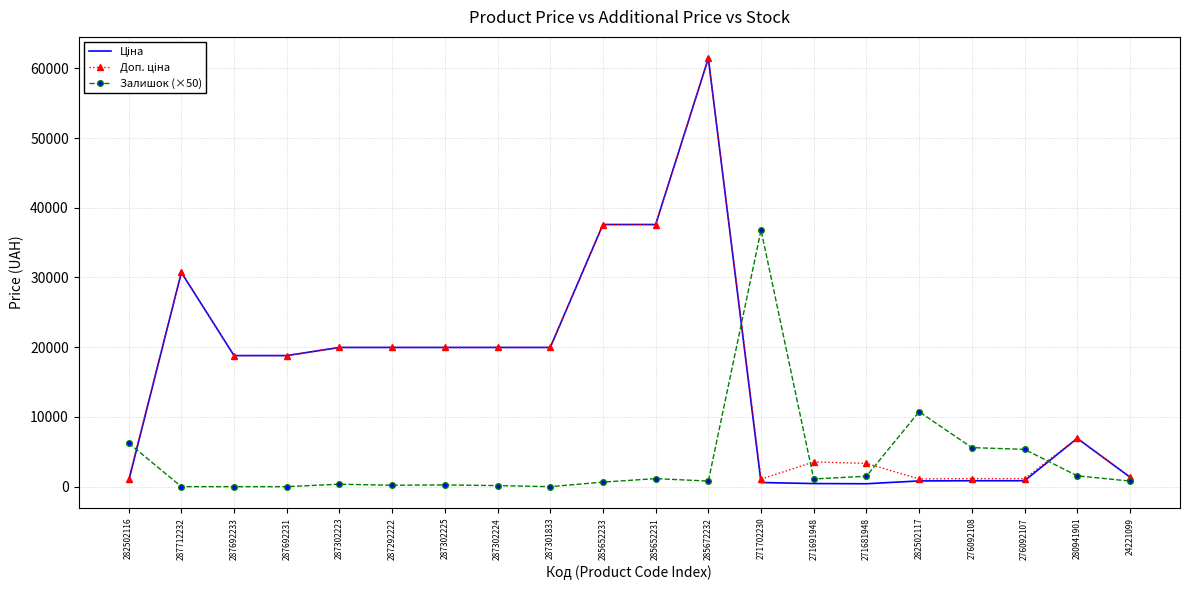

The value of Залишок (×50) at 276092107 is 5350.0. True or false?

True